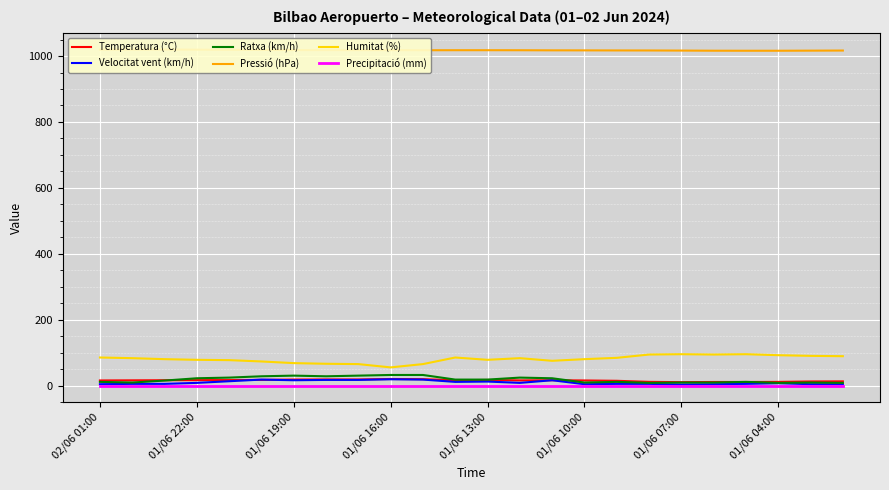

How many values in the Velocitat vent (km/h) series are below 8?

12